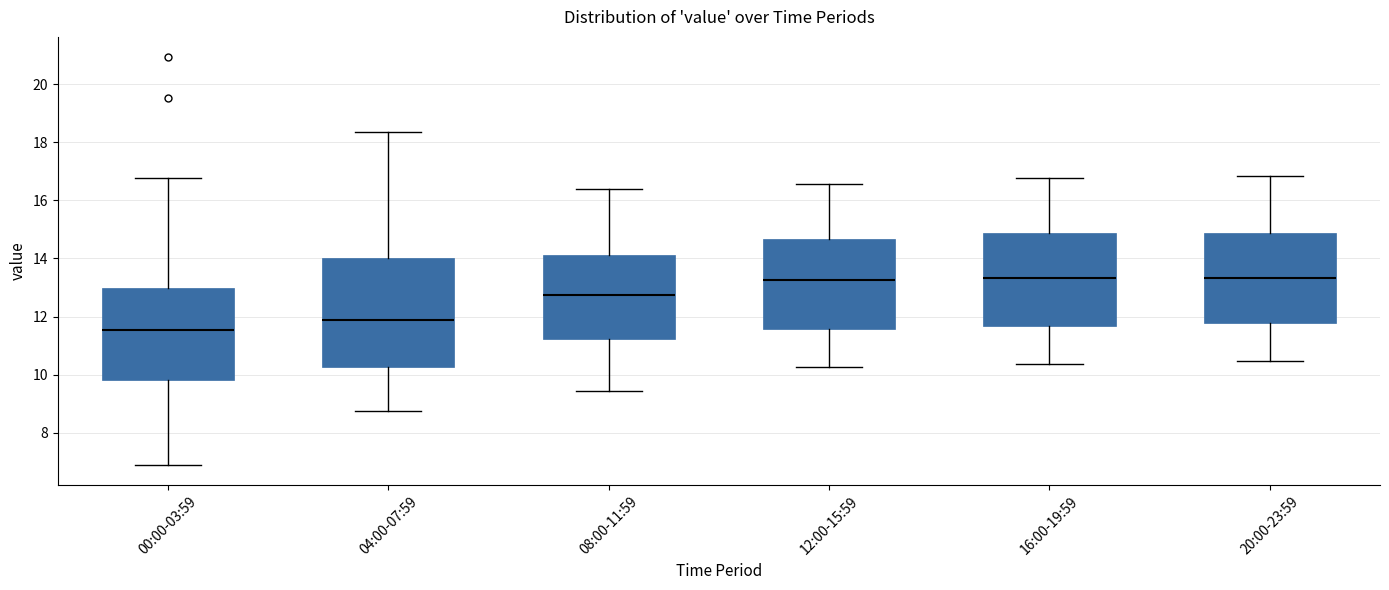

Which box is the tallest, from its lower edge to its upper edge?

04:00-07:59